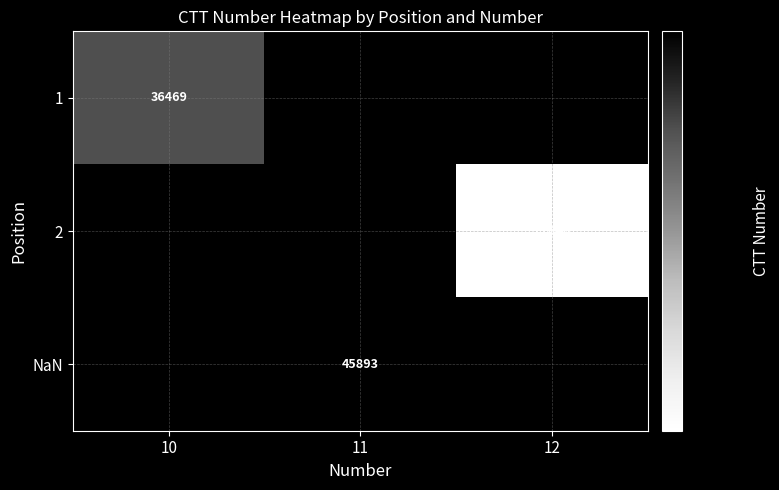

True or false: 2 has a value of 27049 at 12.

False